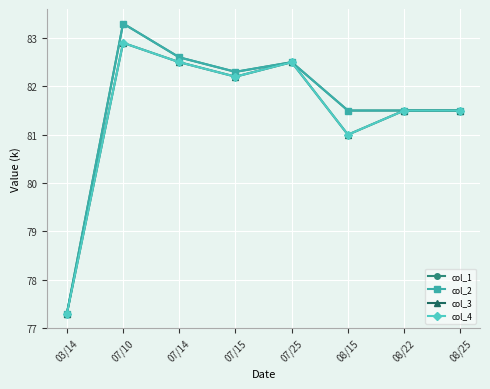

Where does the col_2 series first go above 82300?

07/10